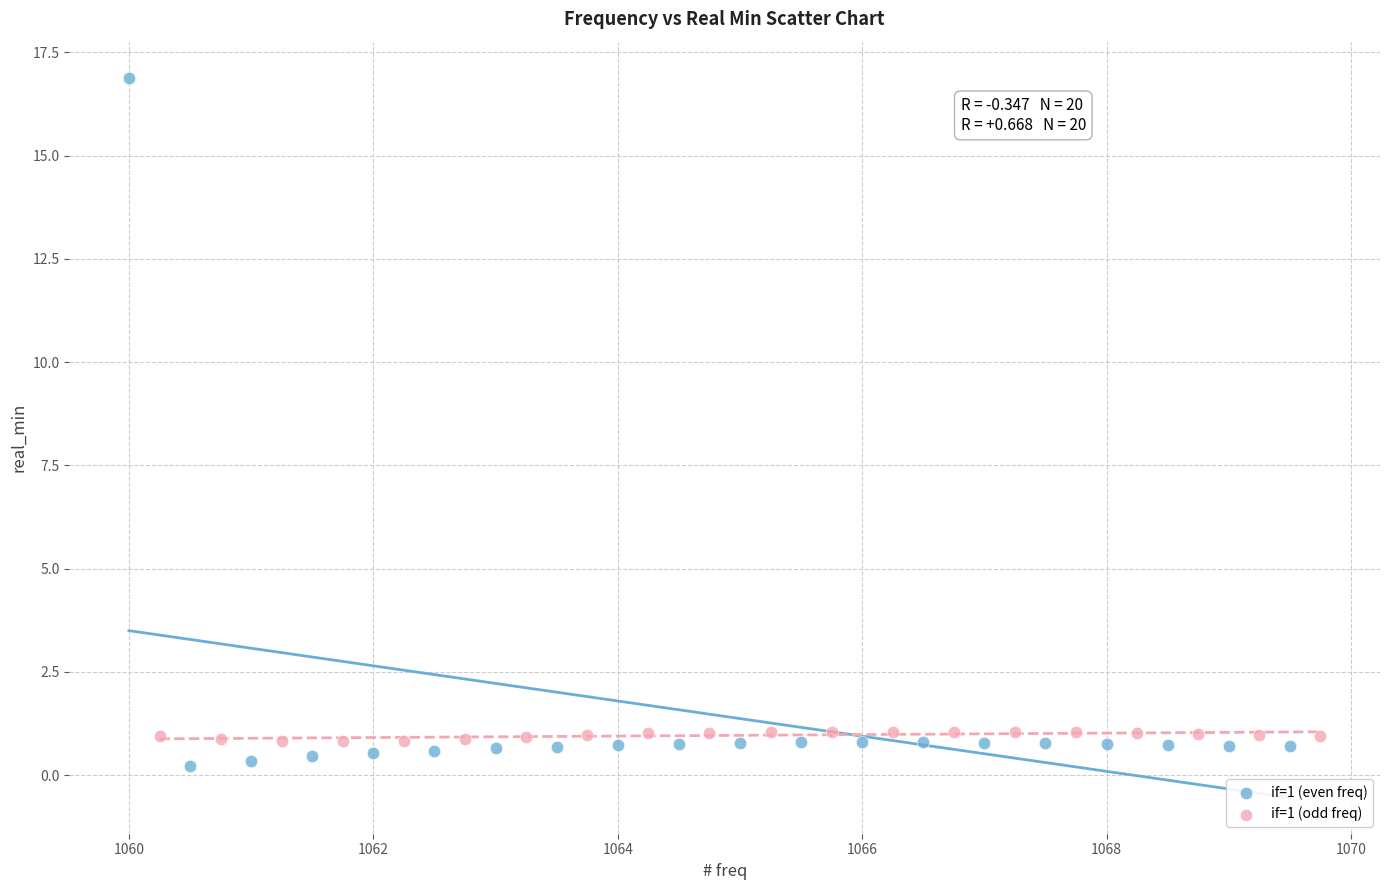

What are all the series names shown in the legend?

if=1 (even freq), if=1 (odd freq)